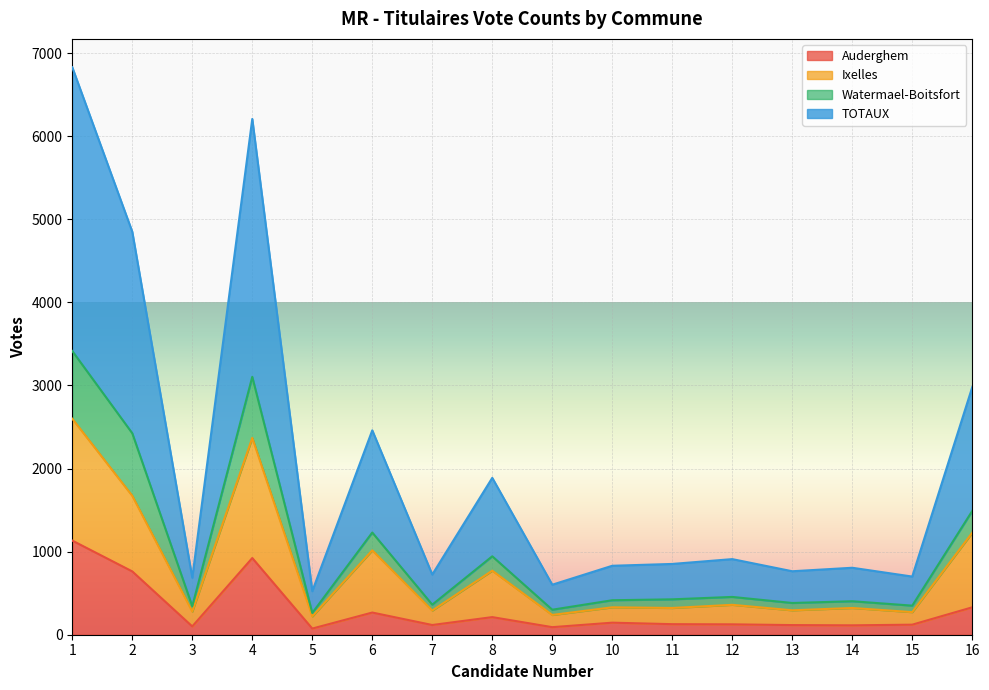

What is the maximum value for Auderghem?

1133